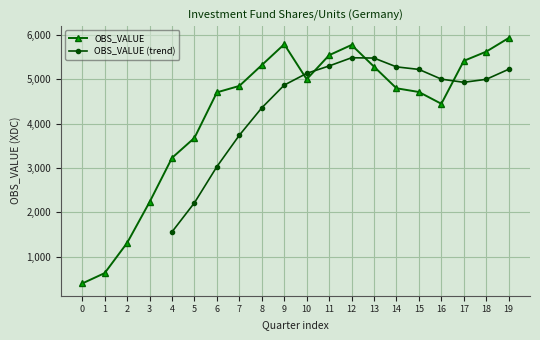

What is the sum of all values?

84687